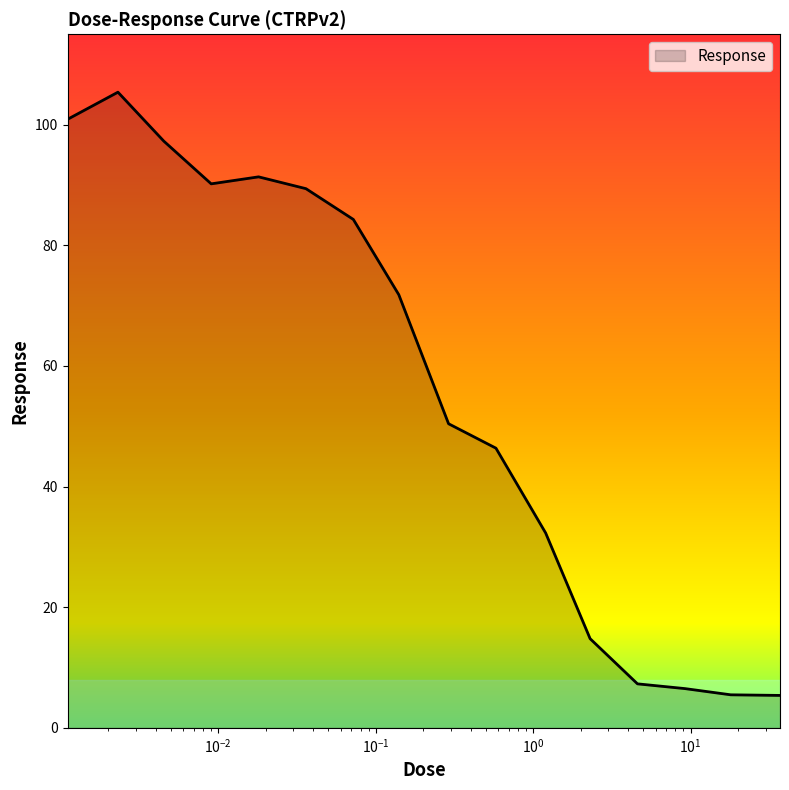

What is the difference between the maximum and second lowest values?

99.9